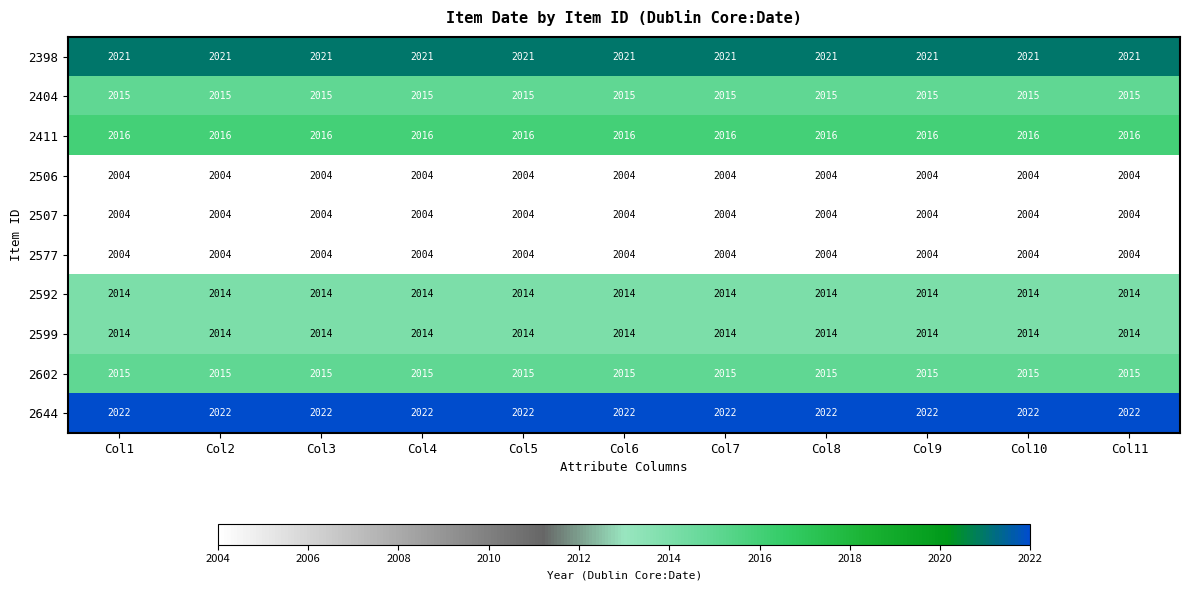

Is it true that 2644 equals 2931 at Col8?

False